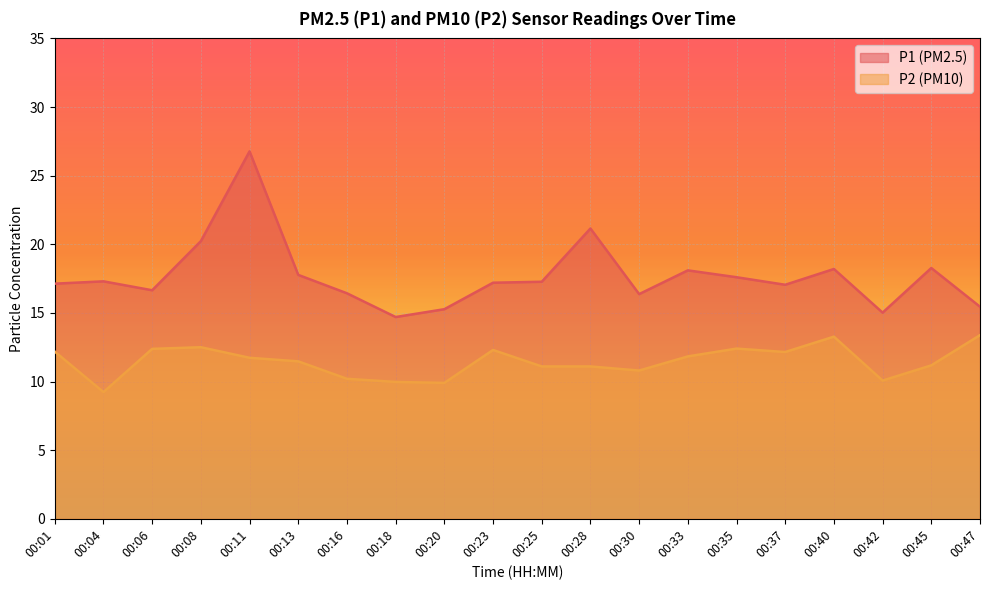

How many lines are shown in the chart?

2